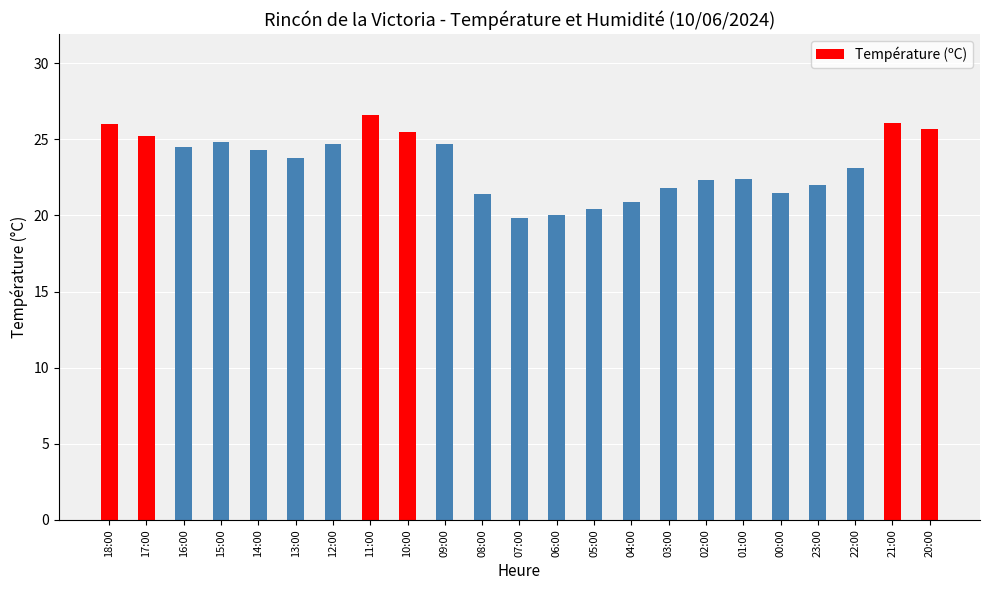

At which label is the value closest to 23?

22:00